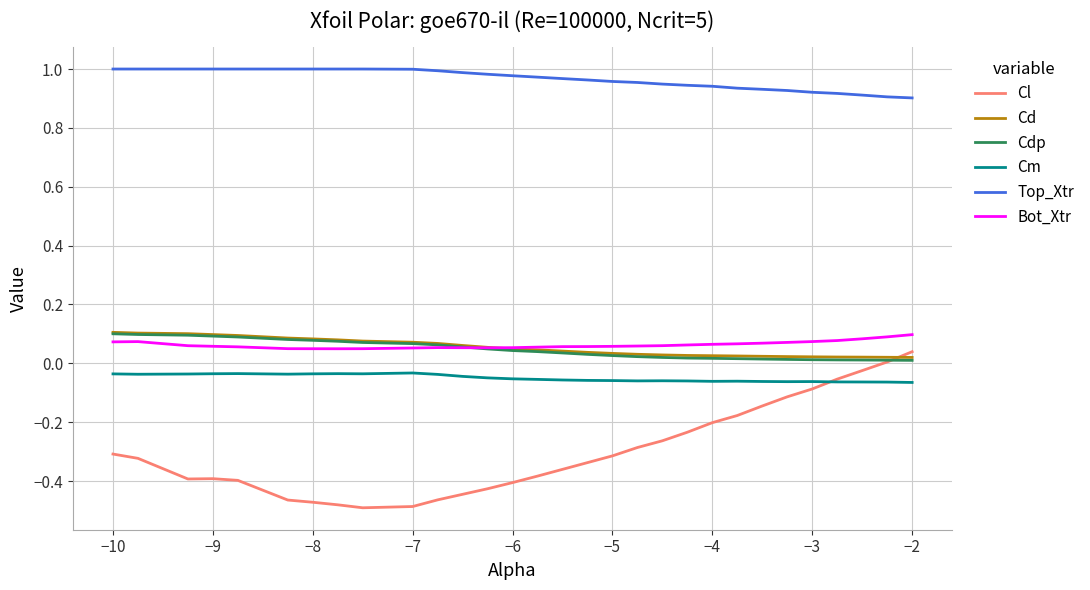

Which series has the largest total across all categories?

Top_Xtr